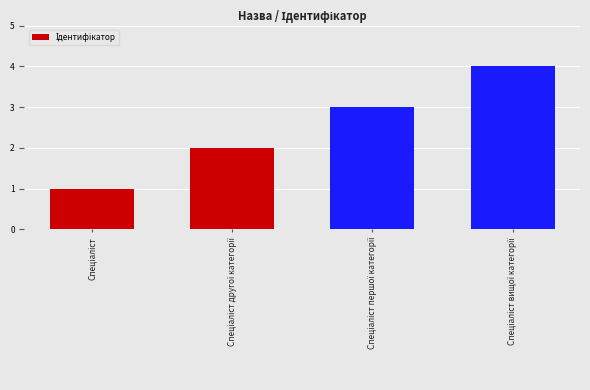

What is the difference between the maximum and minimum values?

3